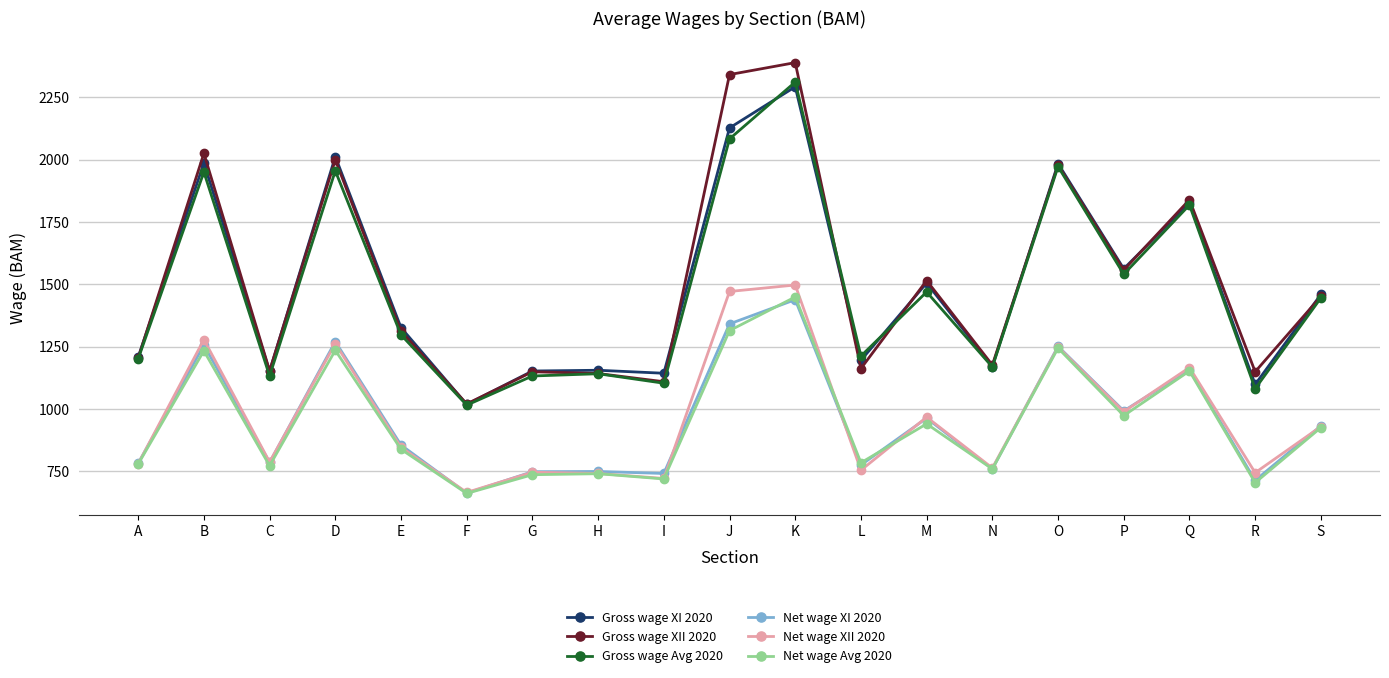

The value of Gross wage Avg 2020 at H is 1141. True or false?

True